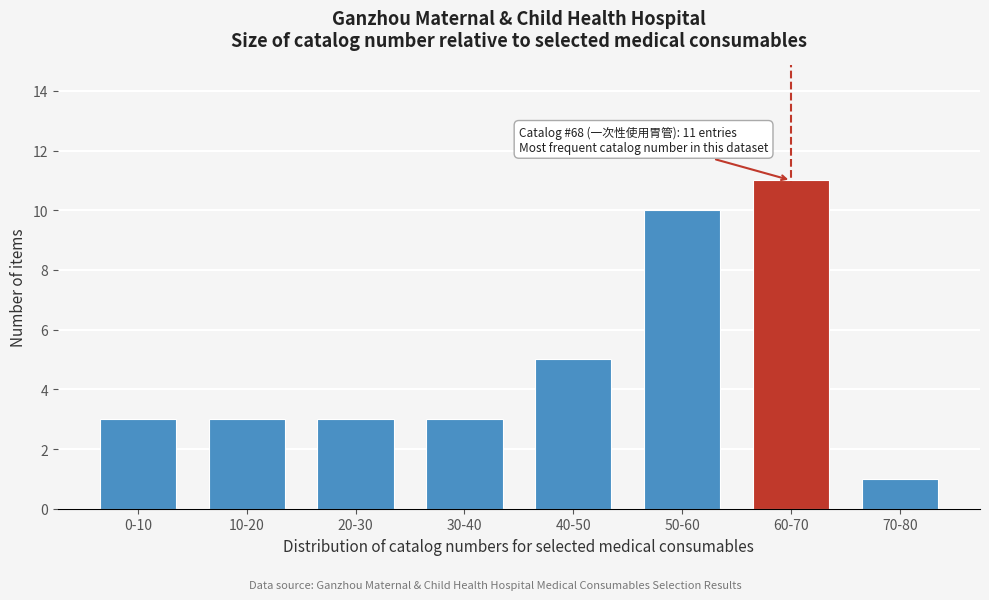

Reading left to right, transcribe all the data shown in this chart.

0-10=3	10-20=3	20-30=3	30-40=3	40-50=5	50-60=10	60-70=11	70-80=1